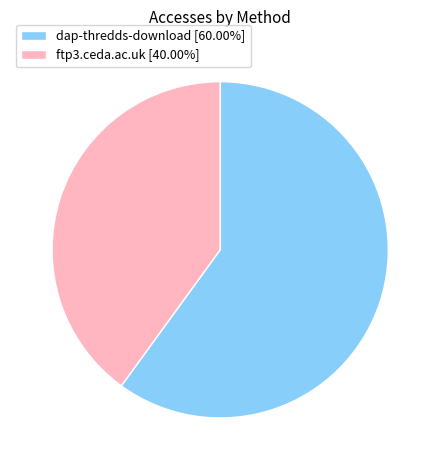

Count the number of slices in the pie.

2